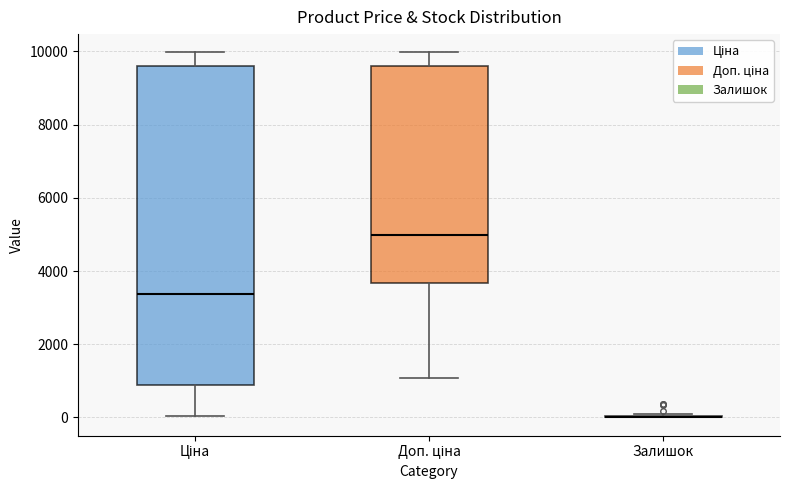

Which box is the tallest, from its lower edge to its upper edge?

Ціна